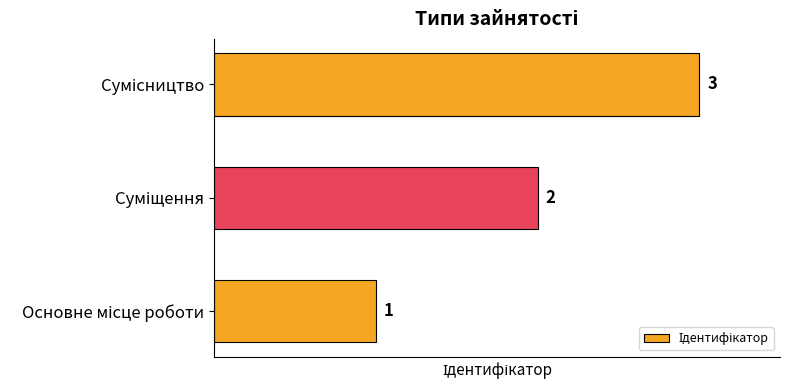

What is the sum of all values?

6